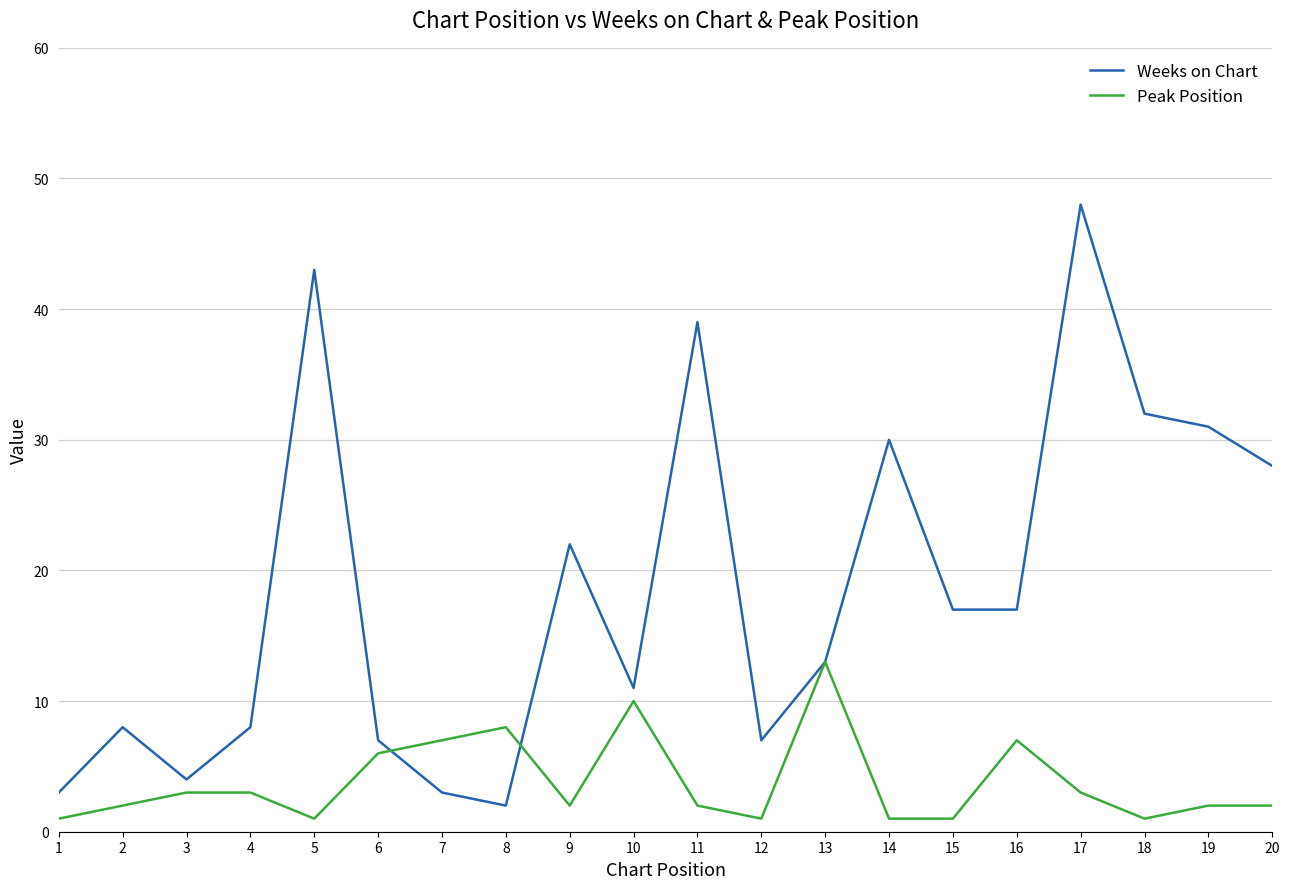

Which series changed the most between 3 and 14?

Weeks on Chart